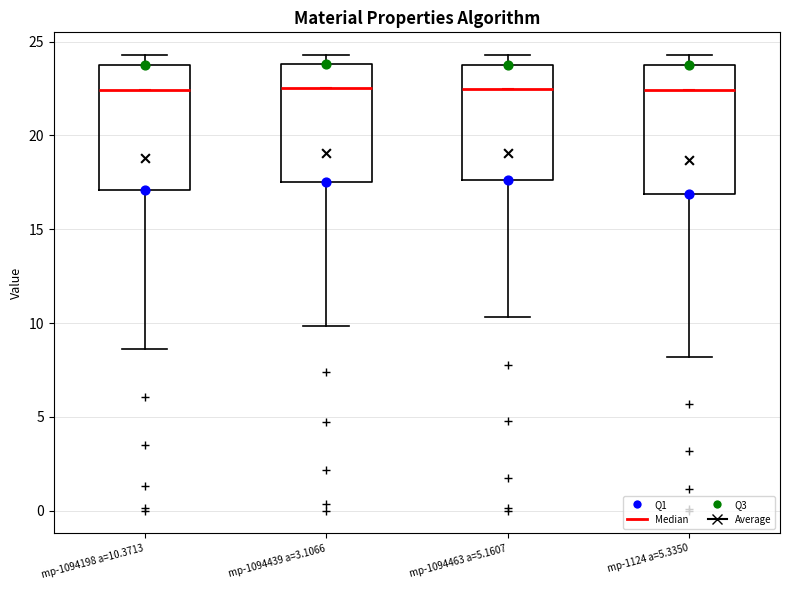

Reading left to right, read every box against the y-axis: the position of its median line, the range the box covers, and the ends of its whiskers. The values are not printed on the chart, so give them approximately, as read against the axis.

mp-1094198 a=10.3713: median 22.5, box 17.0 to 24.0, whiskers 8.5 to 24.5
mp-1094439 a=3.1066: median 22.5, box 17.5 to 24.0, whiskers 10.0 to 24.5
mp-1094463 a=5.1607: median 22.5, box 17.5 to 24.0, whiskers 10.5 to 24.5
mp-1124 a=5.3350: median 22.5, box 17.0 to 24.0, whiskers 8.0 to 24.5